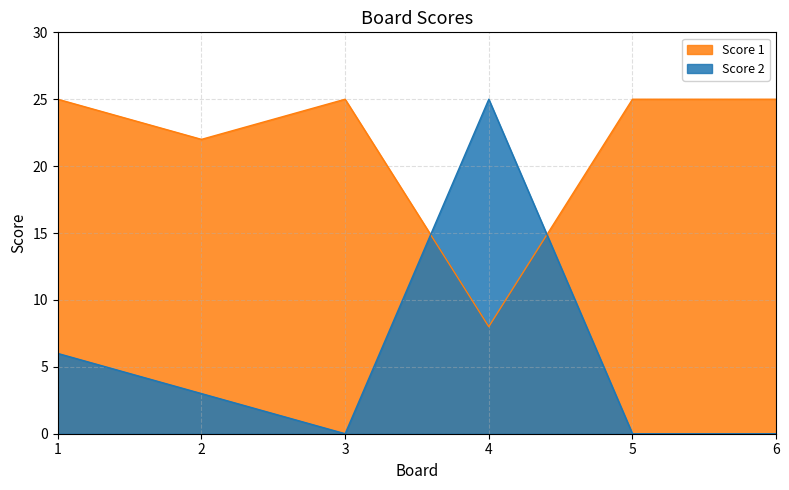

Which series has the widest spread of values?

Score 2